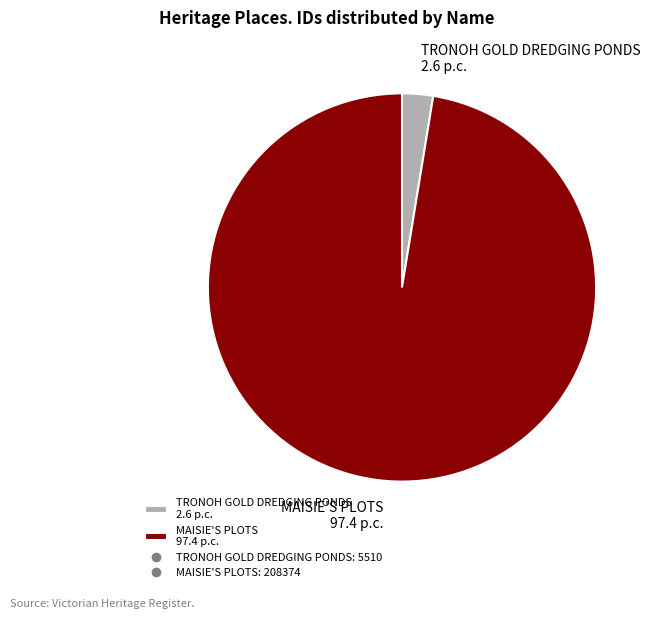

Is it true that TRONOH GOLD DREDGING PONDS 2.6 p.c. is 3% of the pie?

True